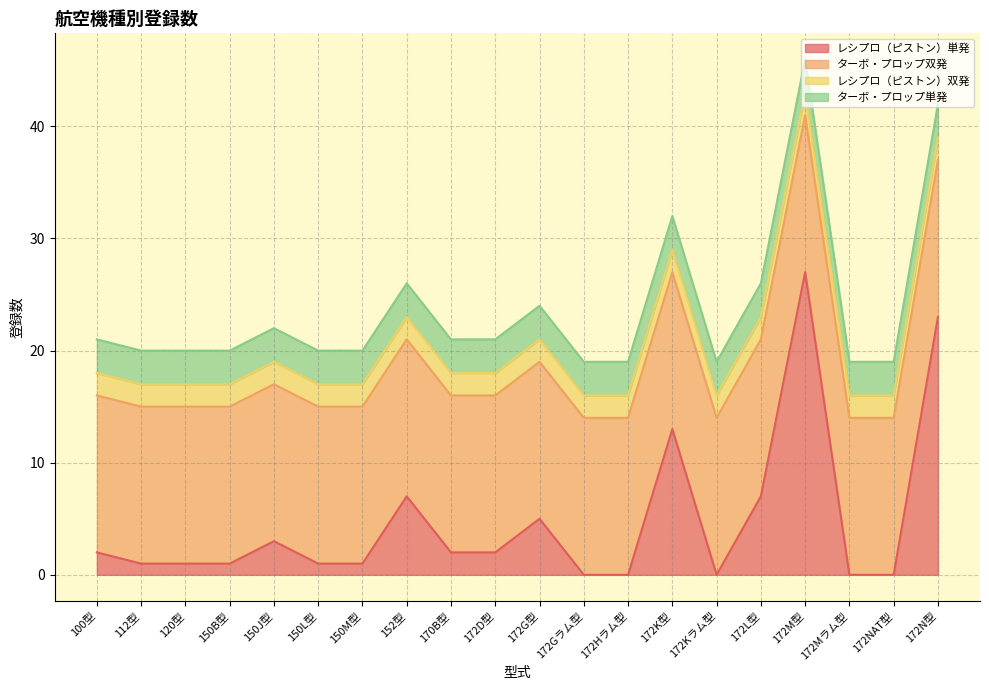

At which category is the sum across all series the highest?

172M型